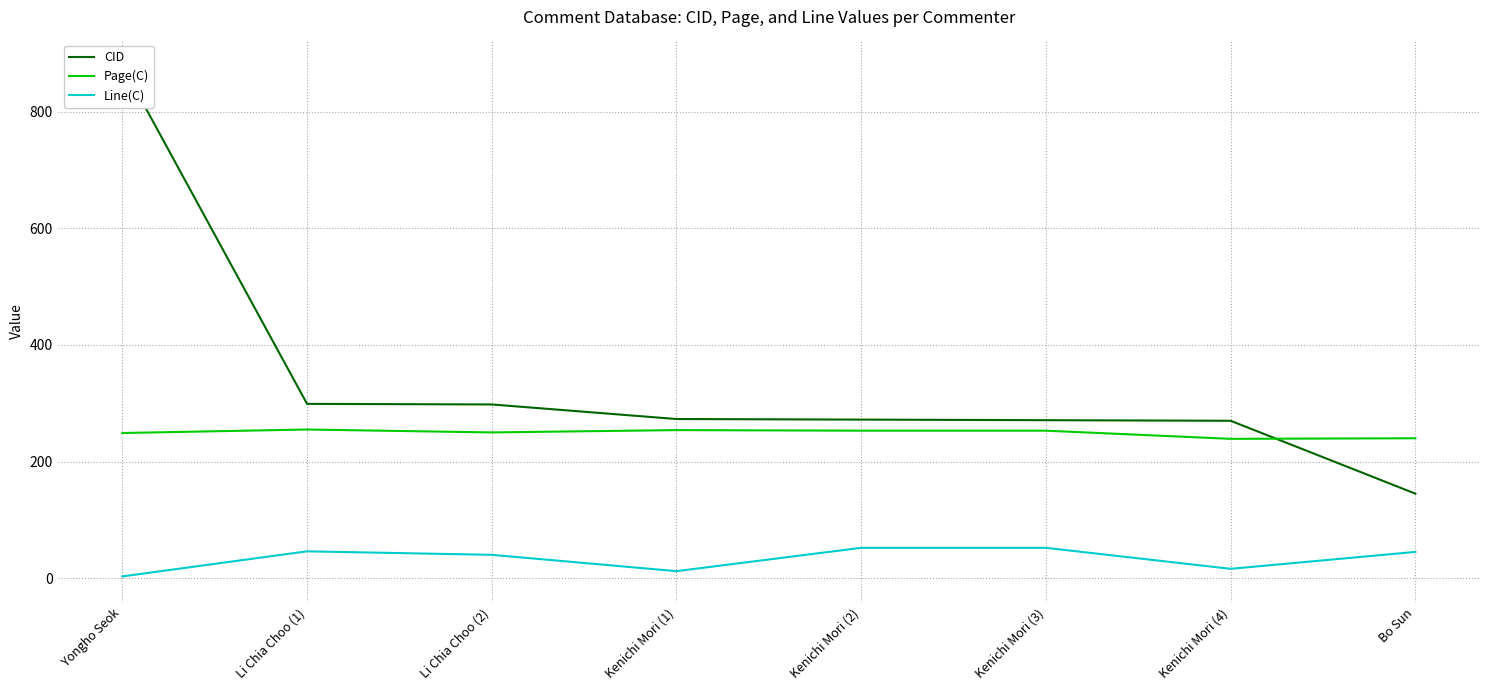

List the series in order of their peak value, lowest first.

Line(C), Page(C), CID